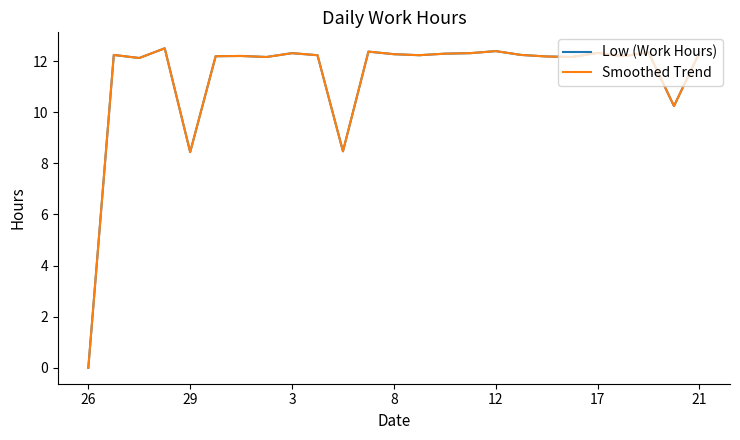

Reading left to right, extract all data points from this chart.

Low (Work Hours): 0.0	12.2	12.1	12.5	8.4	12.2	12.2	12.2	12.3	12.2	8.5	12.4	12.3	12.2	12.3	12.3	12.4	12.2	12.2	12.2	12.3	12.2	12.3	10.2	12.3
Smoothed Trend: 0.0	12.2	12.1	12.5	8.4	12.2	12.2	12.2	12.3	12.2	8.5	12.4	12.3	12.2	12.3	12.3	12.4	12.2	12.2	12.2	12.3	12.2	12.3	10.2	12.3